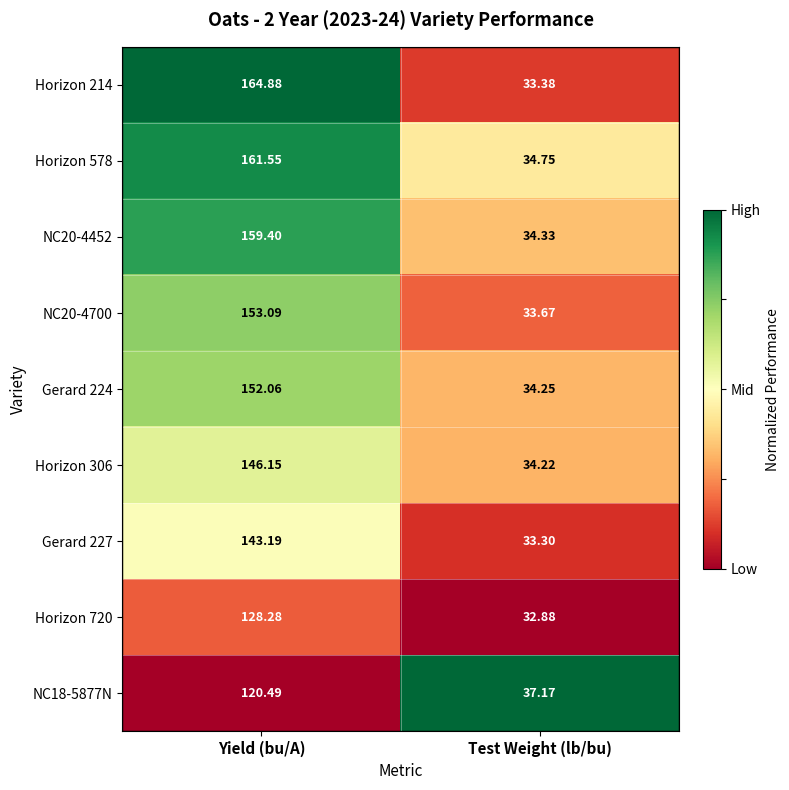

At which label does Horizon 214 first exceed 164?

Yield (bu/A)